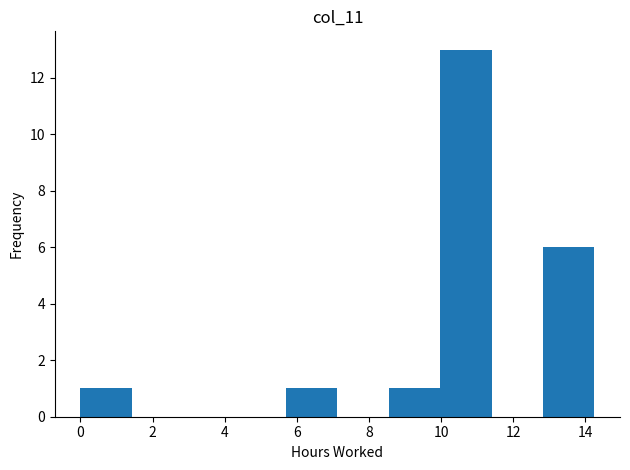

Reading left to right, transcribe this chart: for each bar, give the range it covers on the x-axis and its height. Neither the bar edges nor the heights are printed on the chart, so give them approximately, as read against the axes.

0.0 to 1.4: 1
1.4 to 2.8: 0
2.8 to 4.2: 0
4.2 to 5.8: 0
5.8 to 7.2: 1
7.2 to 8.6: 0
8.6 to 10.0: 1
10.0 to 11.4: 13
11.4 to 12.8: 0
12.8 to 14.2: 6